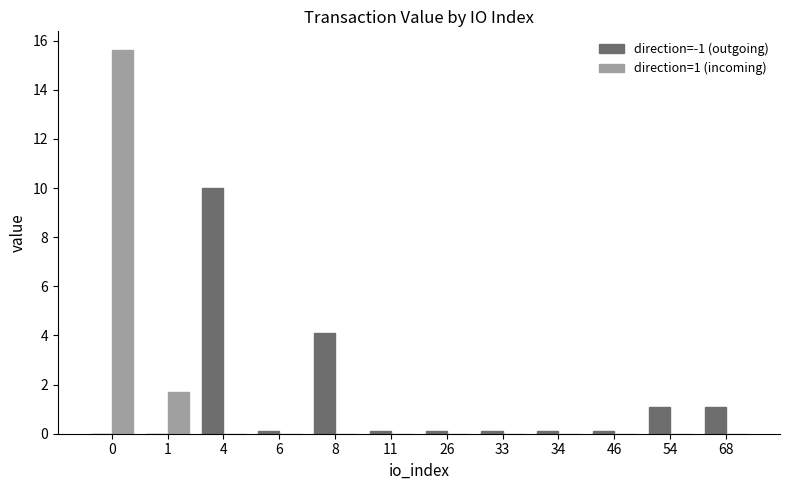

Is it true that direction=1 (incoming) equals 0.0 at 33?

True